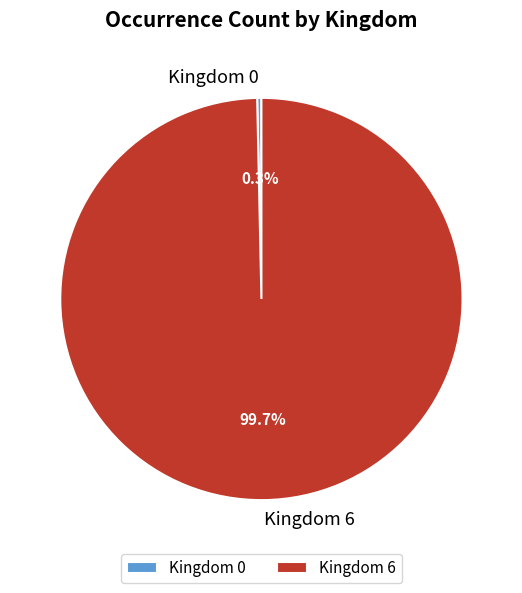

Between Kingdom 0 and Kingdom 6, which is larger?

Kingdom 6